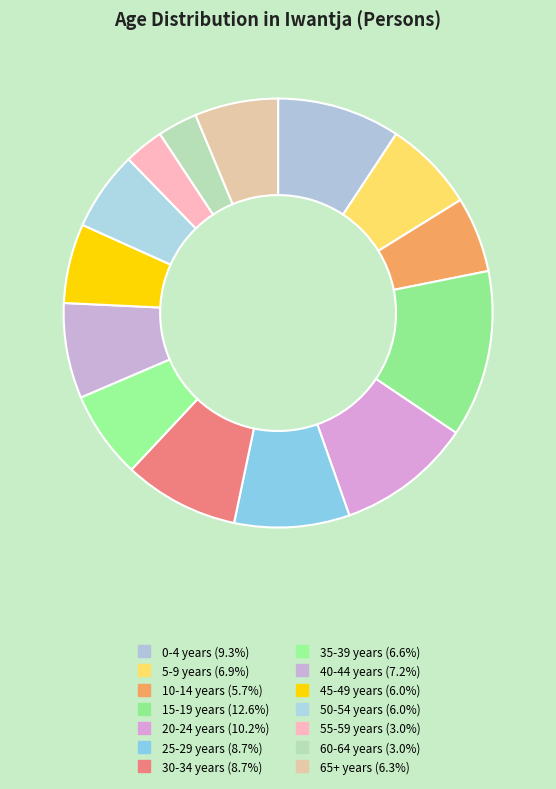

How many segments does this pie chart have?

14